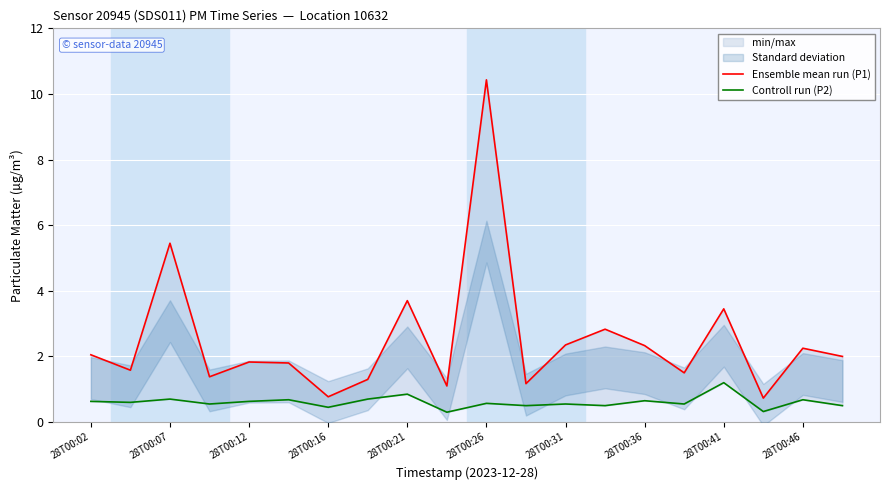

Rank the series by their maximum value, from highest to lowest.

Ensemble mean run (P1), Controll run (P2)